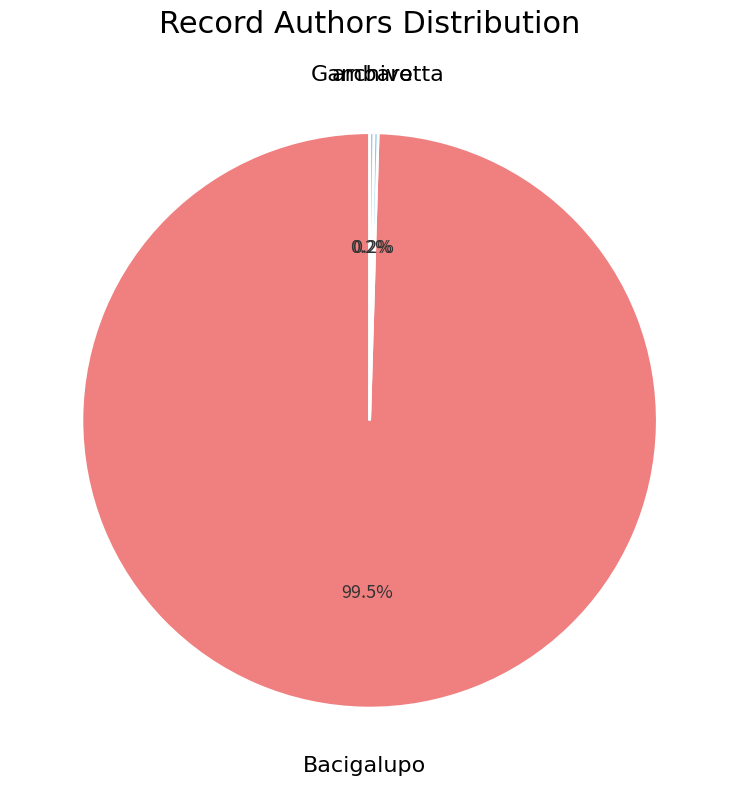

Which slice is the largest?

Bacigalupo